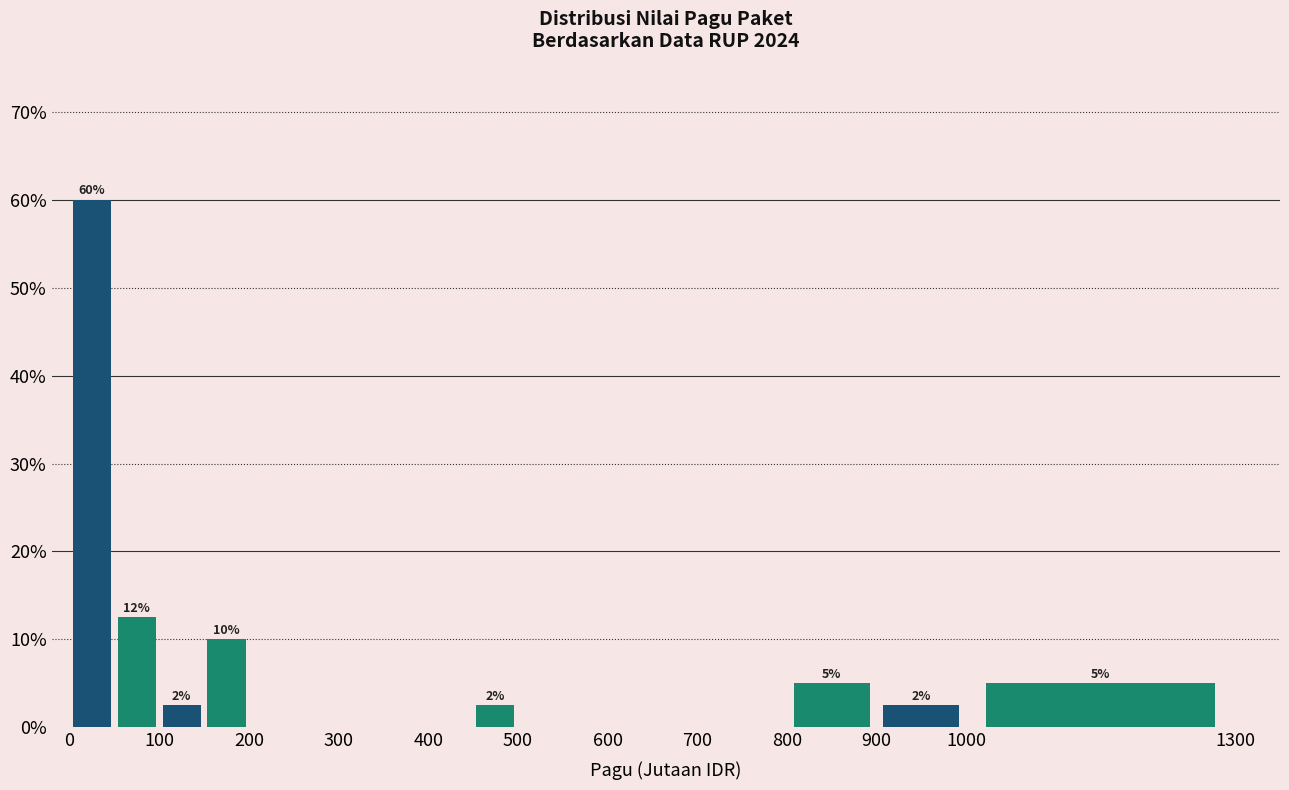

Over which range of the x-axis is the bar tallest?

0 to 50